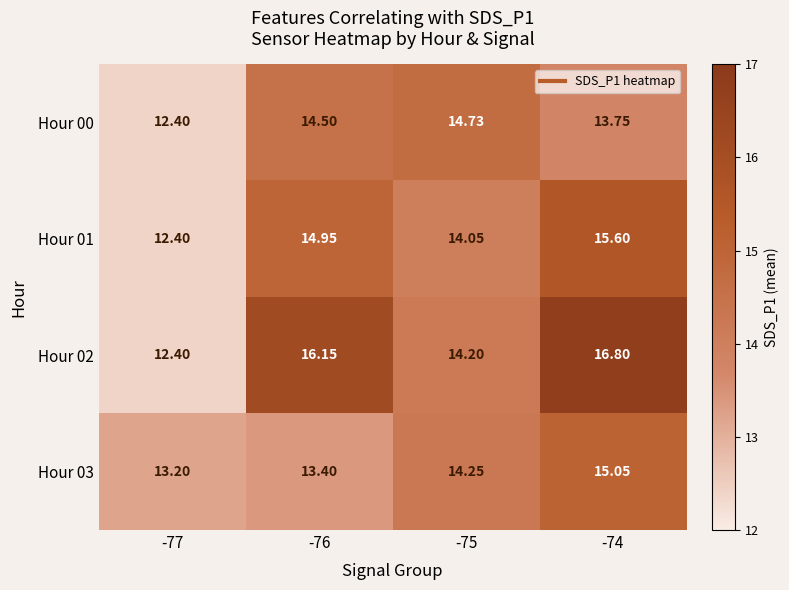

What is the difference between the highest and lowest values at -76?

2.7